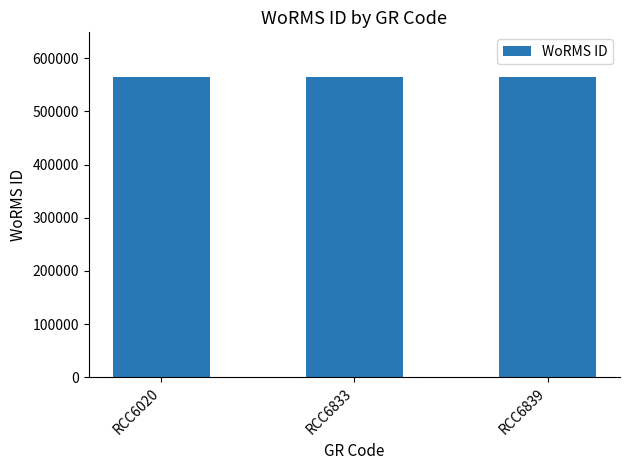

How many series are shown in this chart?

1